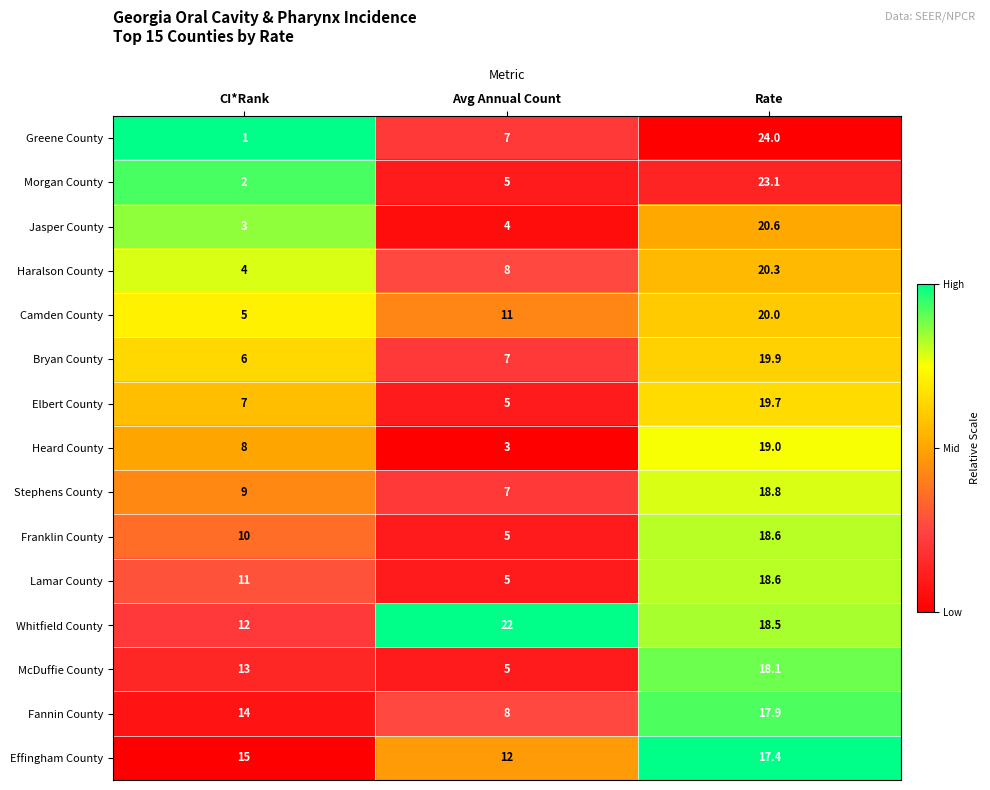

What is the spread (max minus min) of values at Avg Annual Count?

19.0